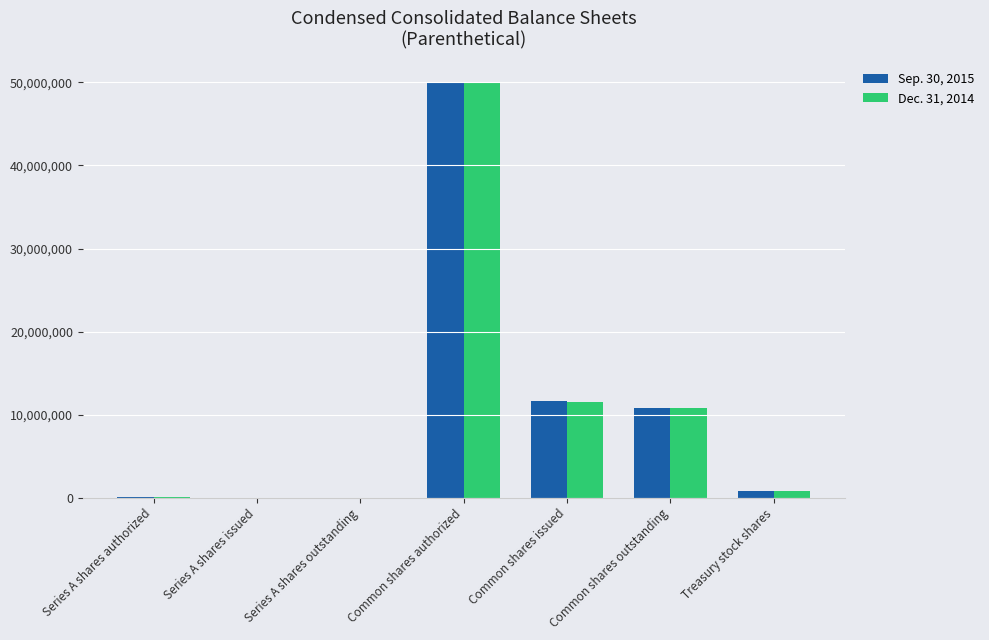

The Sep. 30, 2015 series shows 14507108 at Common shares outstanding. True or false?

False